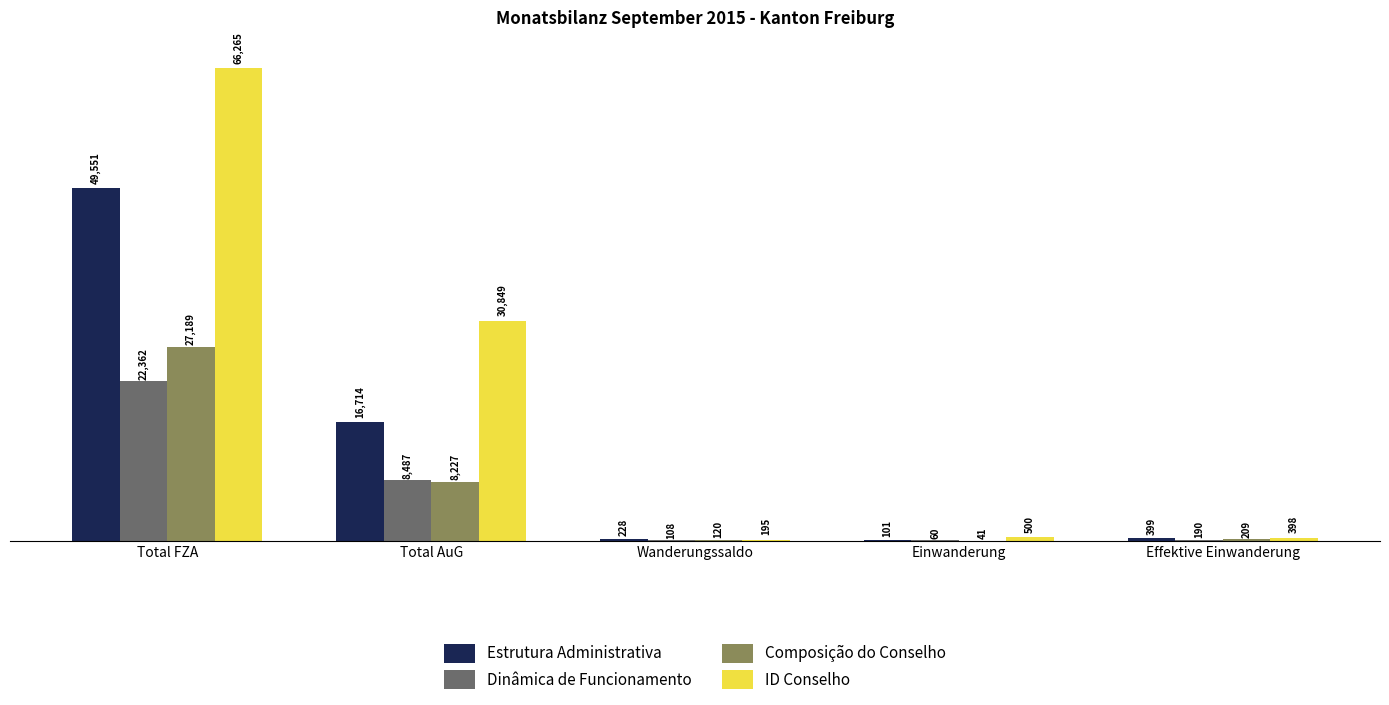

Is it true that ID Conselho equals 52496 at Total AuG?

False